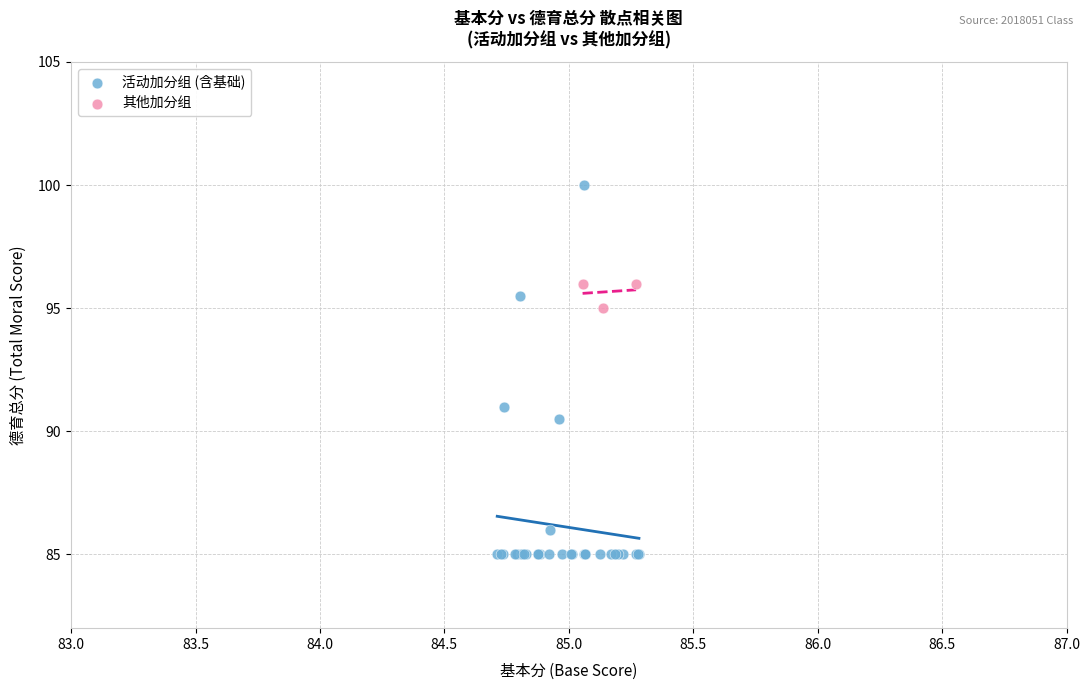

Which series contains the lowest Y value?

活动加分组 (含基础)